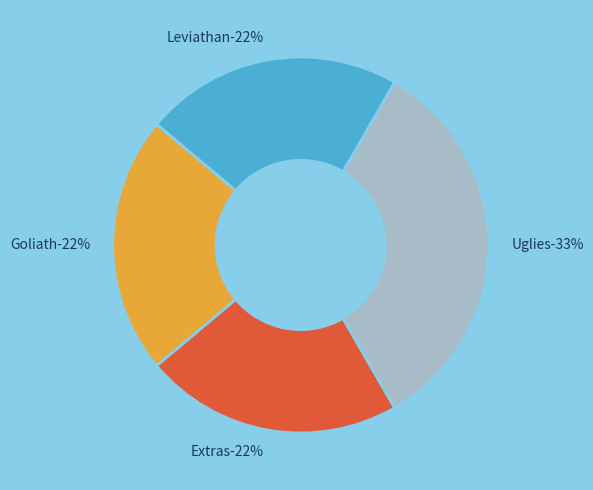

How much of the chart is everything except Extras?

77.8%